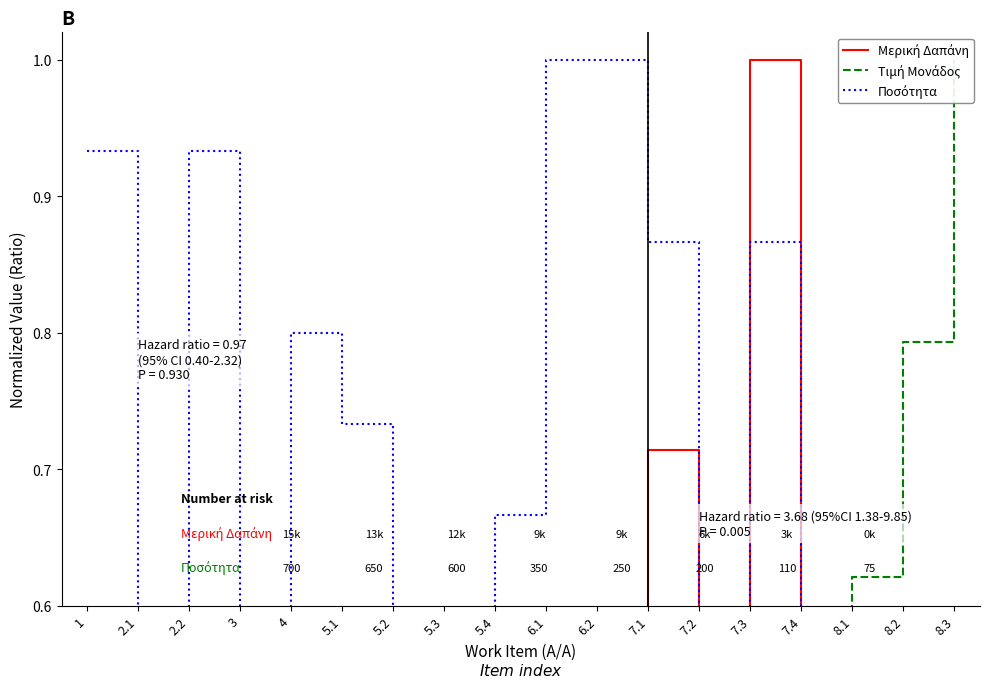

Between 7.2 and 8.1, which is larger?

7.2